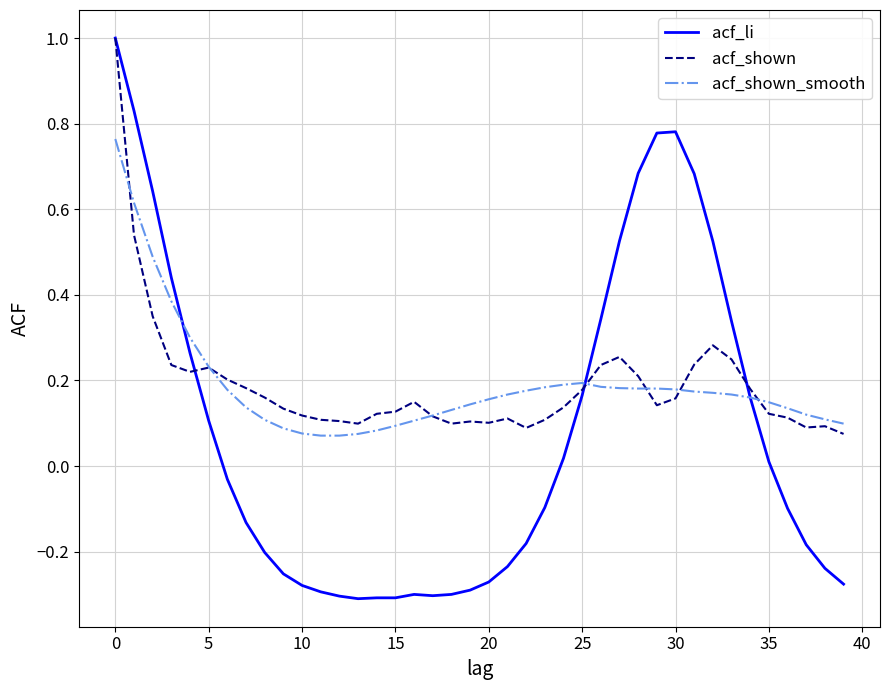

After their last crossing, which series has the higher values: acf_li or acf_shown?

acf_shown